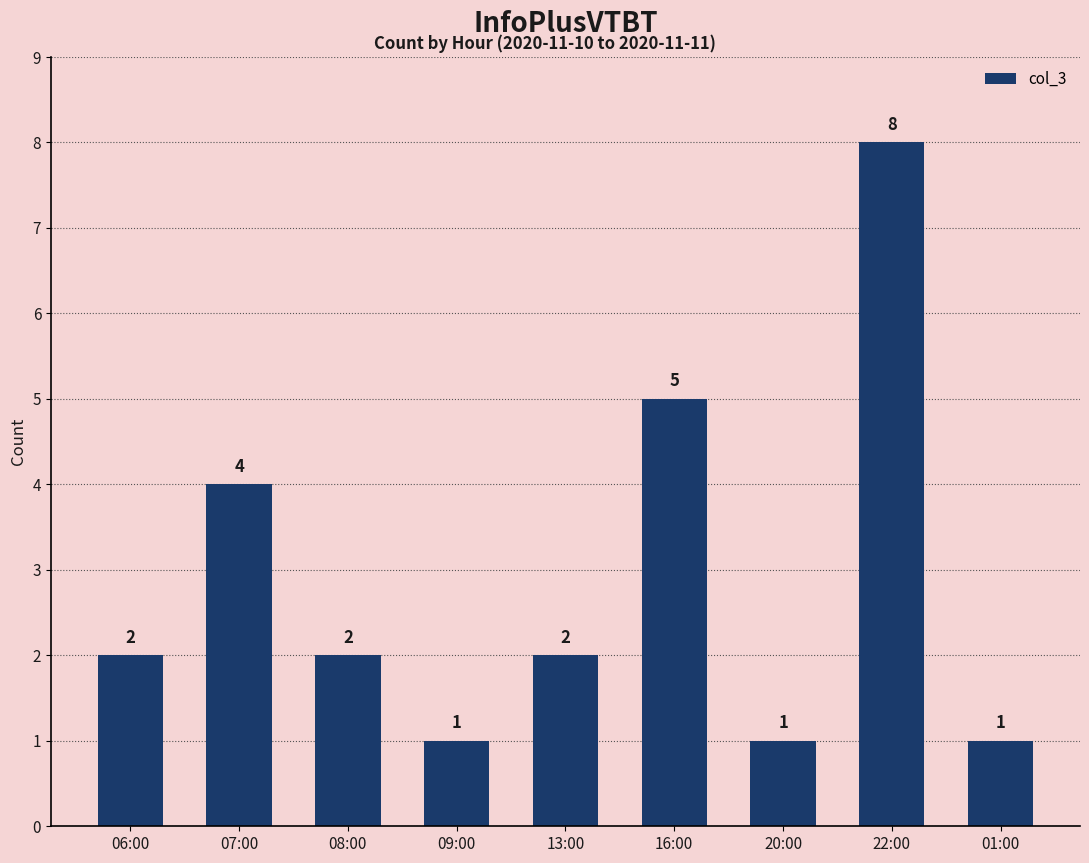

How many values are between 1 and 4?

7